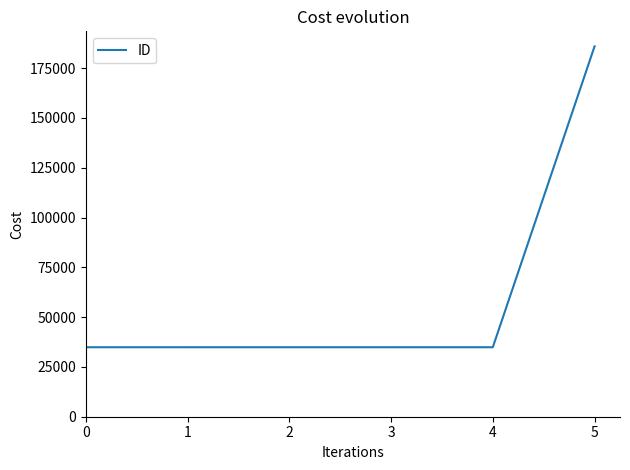

What is the ratio of the value at 5 to the value at 3?

5.3